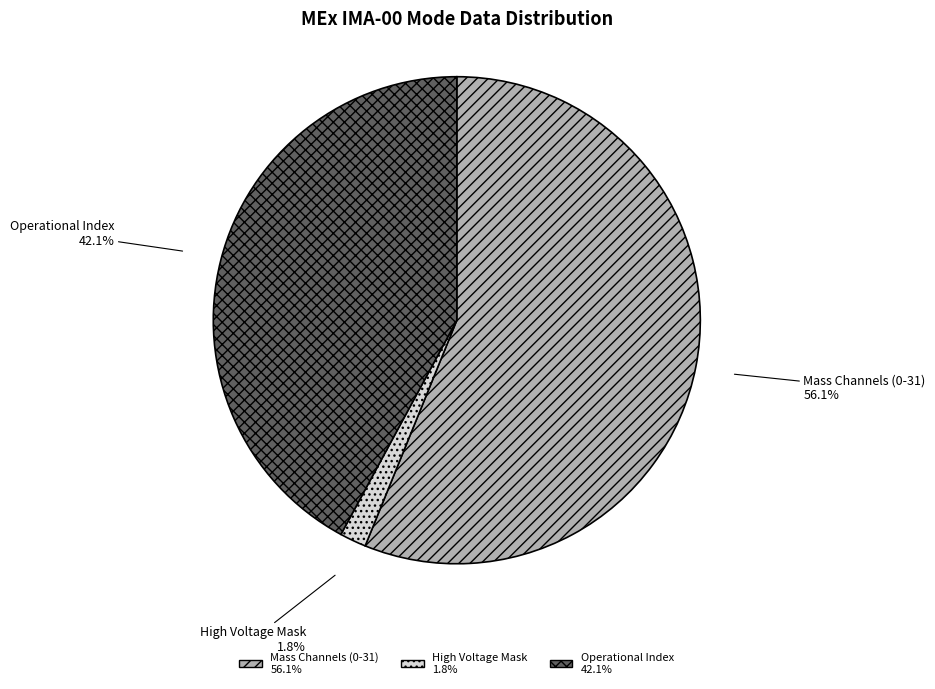

Does any single category account for the majority?

Yes